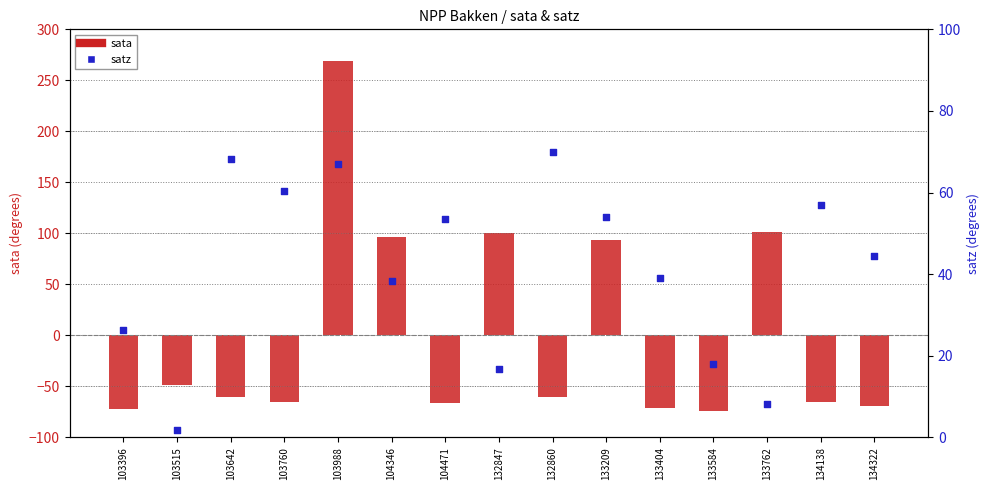

What is the total value across all series at 103760?

-4.5